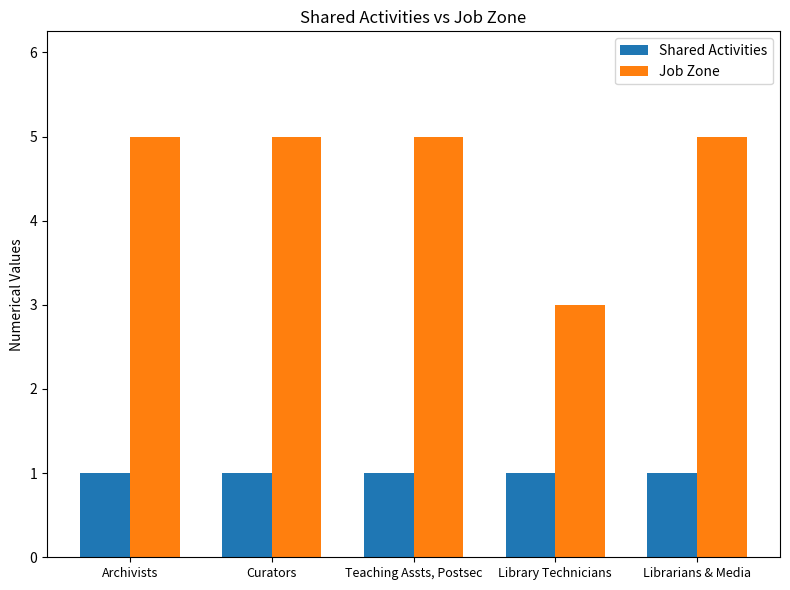

Rank the series by their average value, from highest to lowest.

Job Zone, Shared Activities